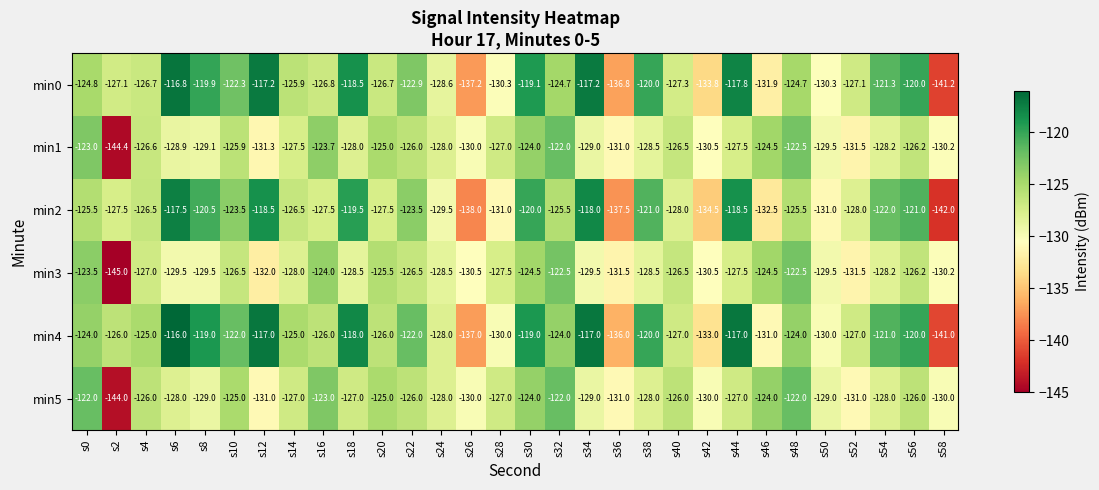

What is the average value of the min0 series?

-125.5